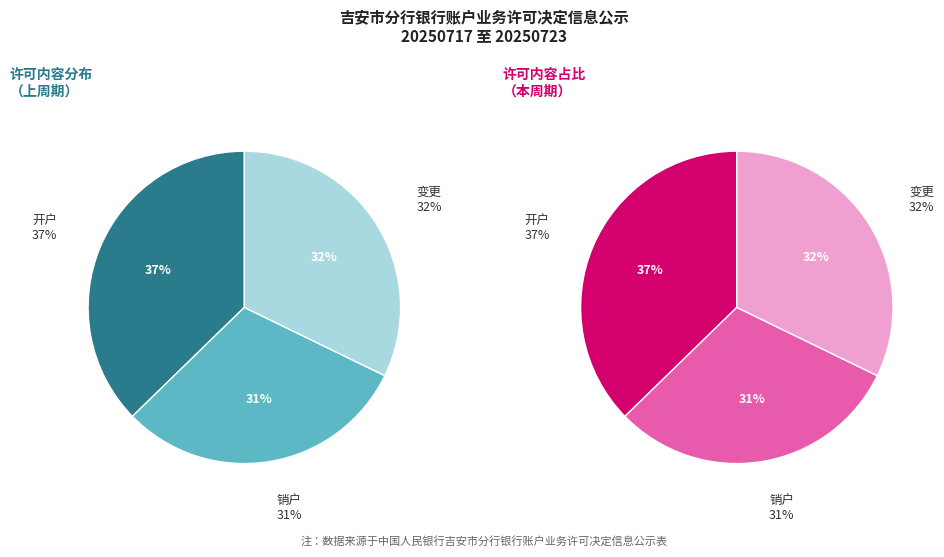

How many slices are in this pie chart?

3